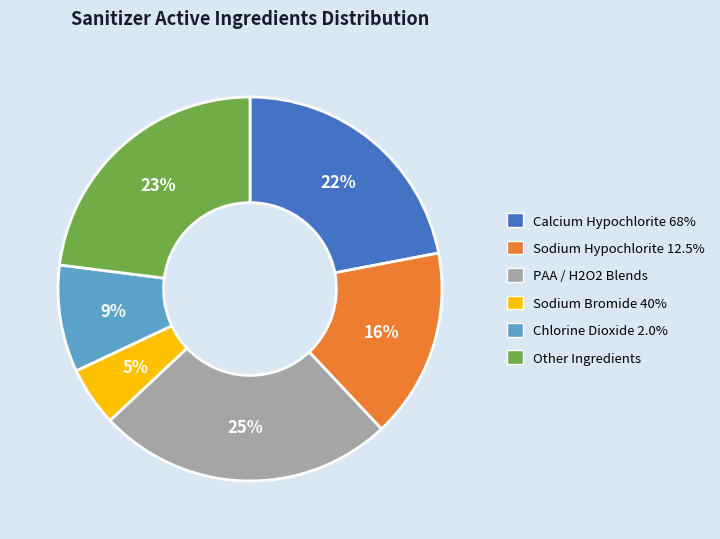

Does any single category account for the majority?

No